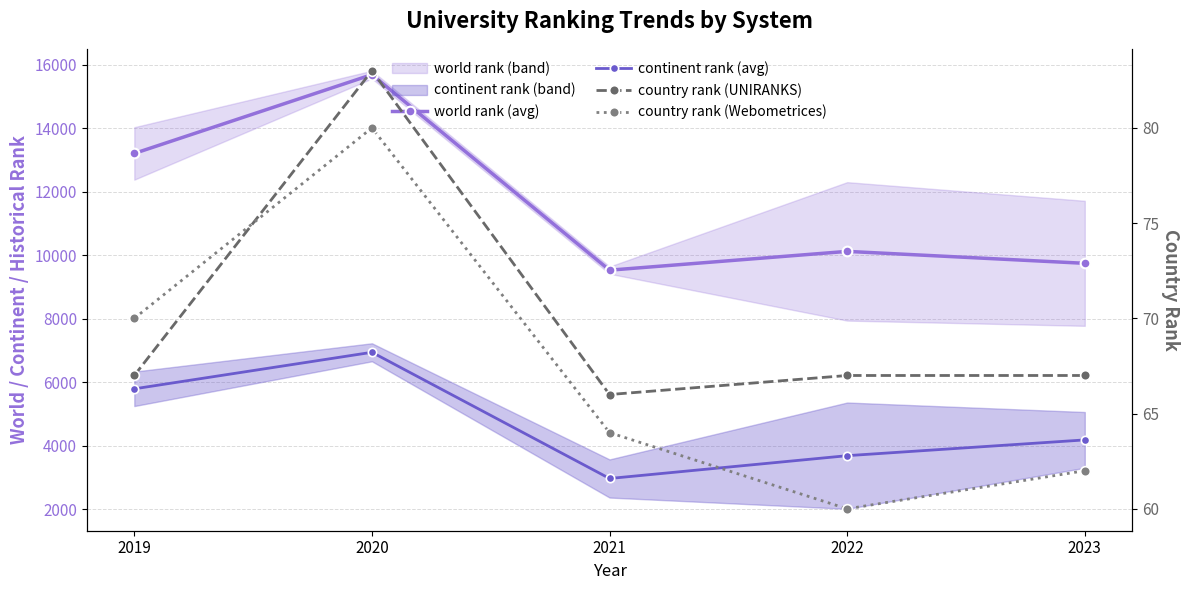

Is it true that country rank (Webometrices) equals 70.0 at 2019?

True